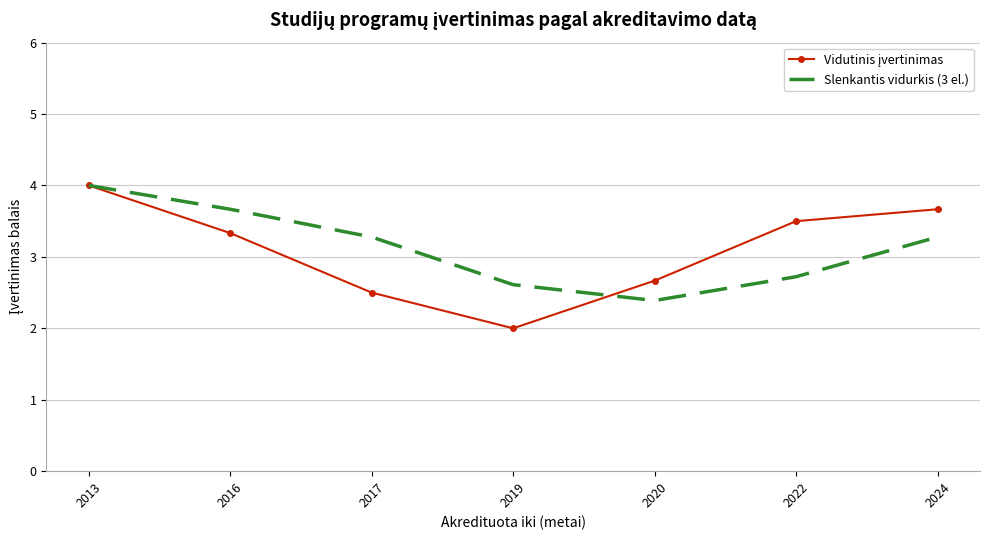

Is it true that Slenkantis vidurkis (3 el.) equals 3.3 at 2024?

True